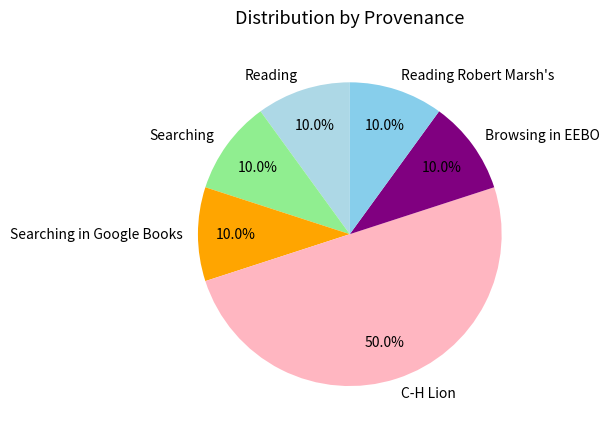

How many slices are in this pie chart?

6